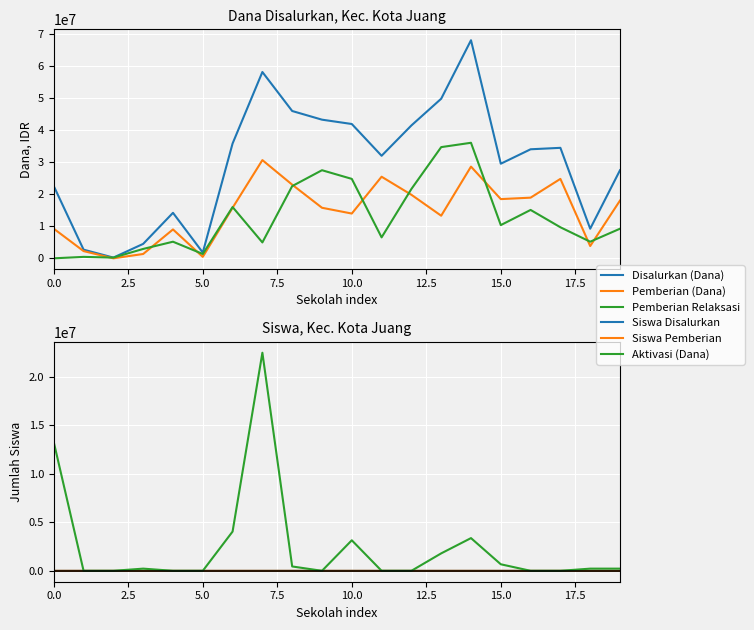

How many distinct data groups are displayed?

6